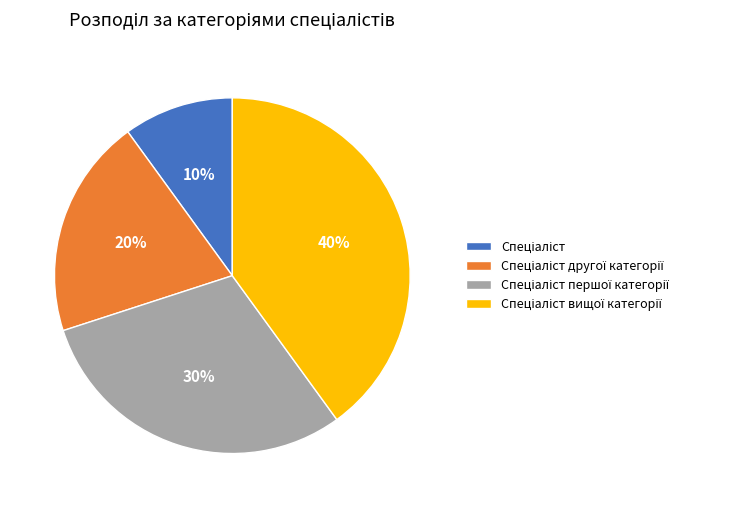

Is there a majority slice in this chart?

No